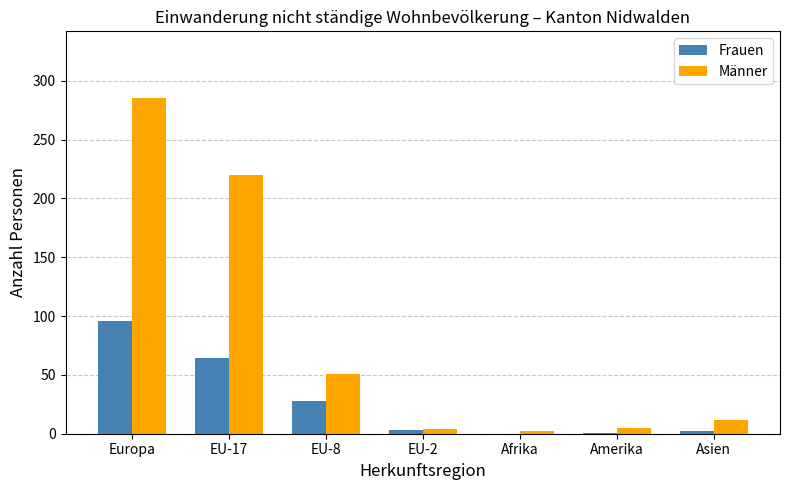

What is the average value of the Frauen series?

28